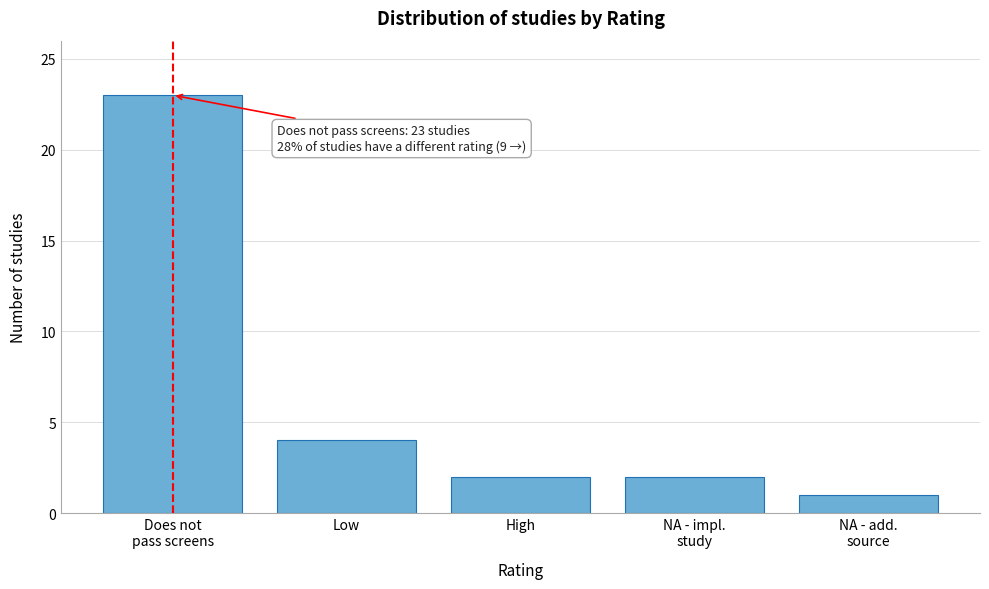

Reading right to left, list all the values displayed in this chart.

1	2	2	4	23